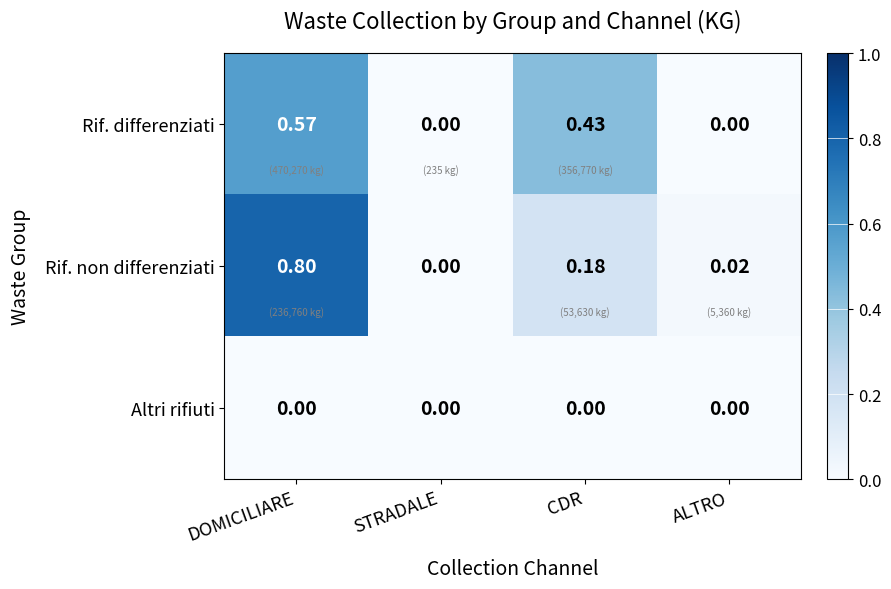

Rank the series by their maximum value, from lowest to highest.

Altri rifiuti, Rif. differenziati, Rif. non differenziati